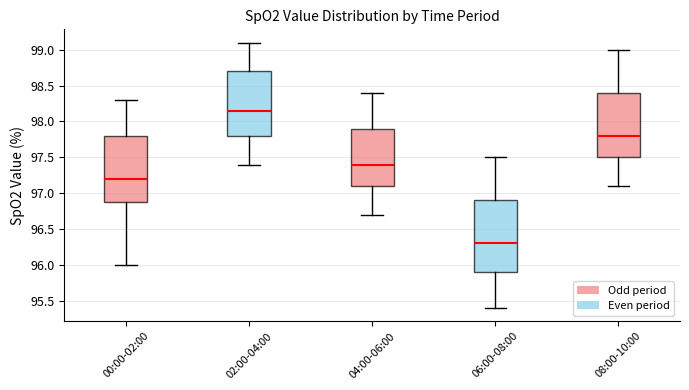

Reading left to right, read every box against the y-axis: the position of its median line, the range the box covers, and the ends of its whiskers. The values are not printed on the chart, so give them approximately, as read against the axis.

00:00-02:00: median 97.20, box 96.90 to 97.80, whiskers 96.00 to 98.30
02:00-04:00: median 98.15, box 97.80 to 98.70, whiskers 97.40 to 99.10
04:00-06:00: median 97.40, box 97.10 to 97.90, whiskers 96.70 to 98.40
06:00-08:00: median 96.30, box 95.90 to 96.90, whiskers 95.40 to 97.50
08:00-10:00: median 97.80, box 97.50 to 98.40, whiskers 97.10 to 99.00